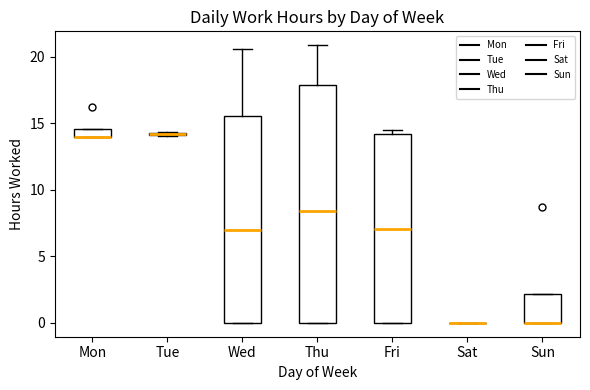

Where does the median line of the box for Thu sit on the y-axis? The values are not printed on the chart, so give them approximately, as read against the axis.

8.5